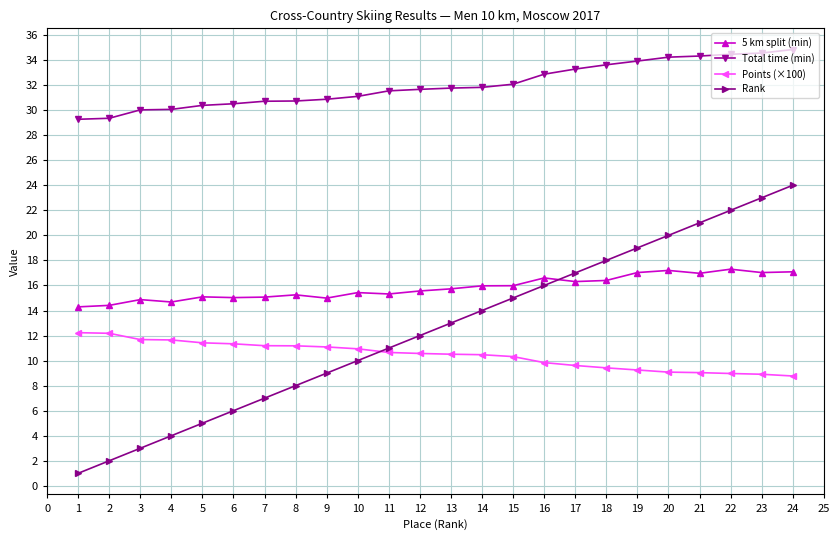

True or false: Rank and Total time (min) cross at least once.

False